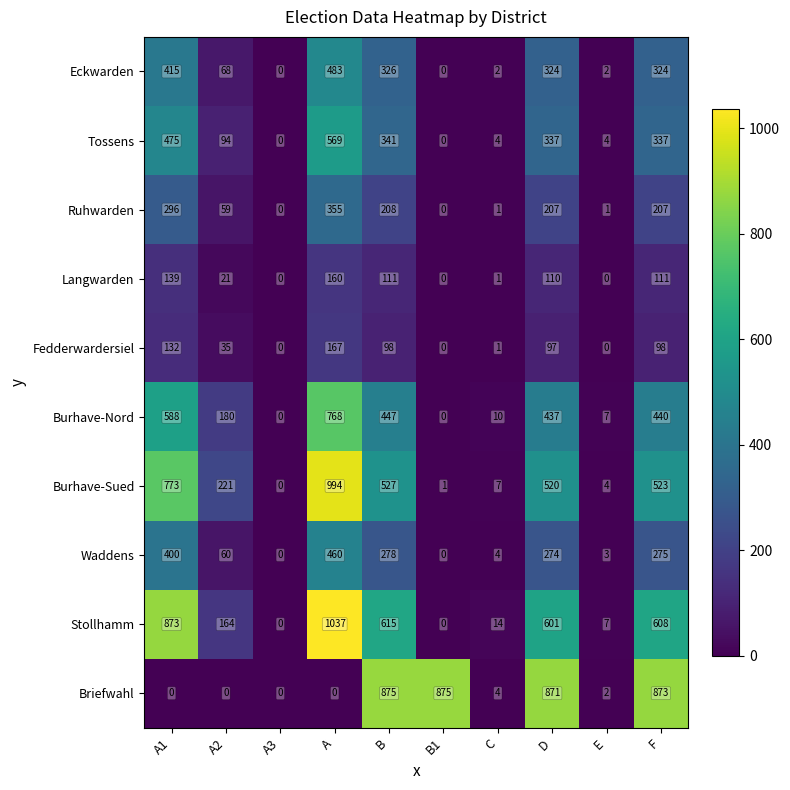

Rank the series by their maximum value, from highest to lowest.

Stollhamm, Burhave-Sued, Briefwahl, Burhave-Nord, Tossens, Eckwarden, Waddens, Ruhwarden, Fedderwardersiel, Langwarden